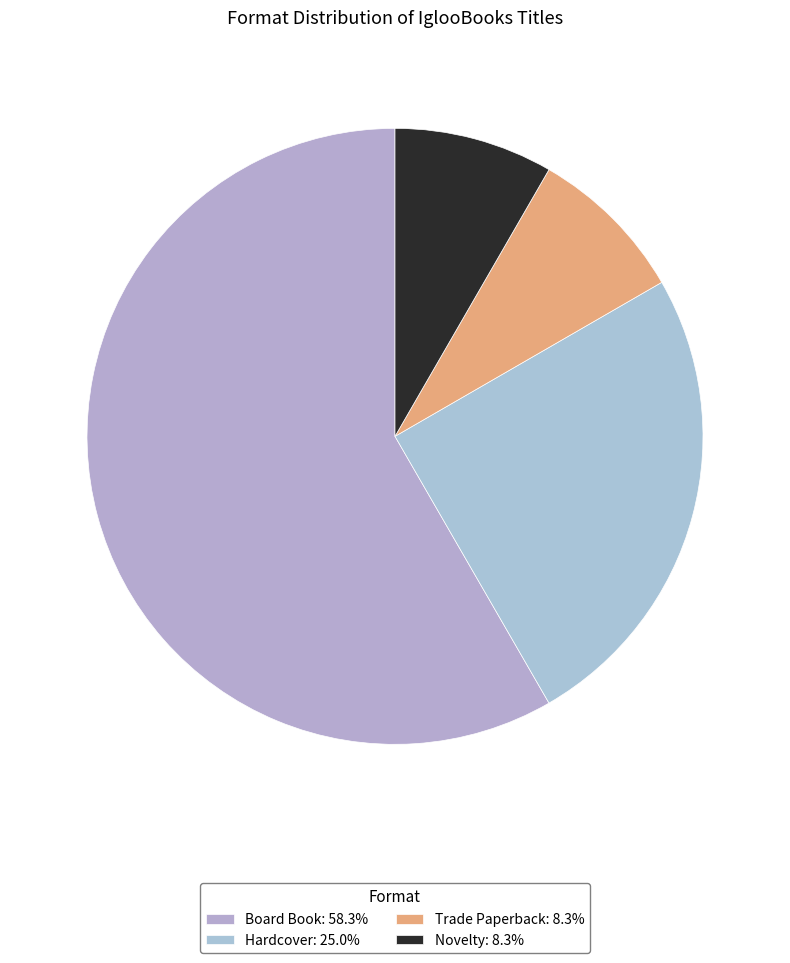

Rank the categories by value from lowest to highest.

Trade Paperback, Novelty, Hardcover, Board Book